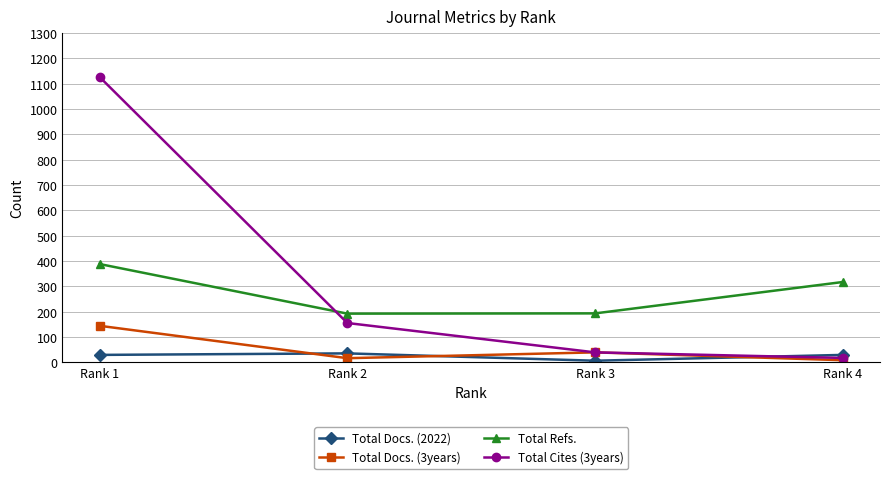

In Total Refs., how many points are lower than both neighbors (excluding endpoints)?

1